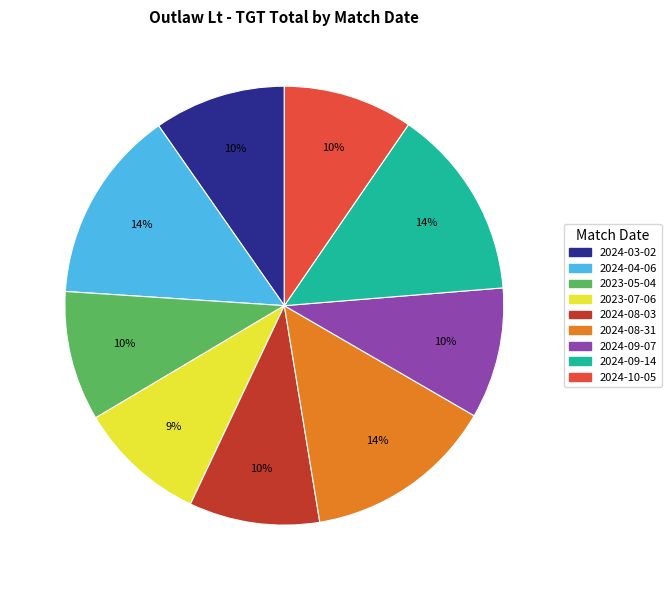

Is the sum of 2024-04-06 and 2023-07-06 greater than half?

No